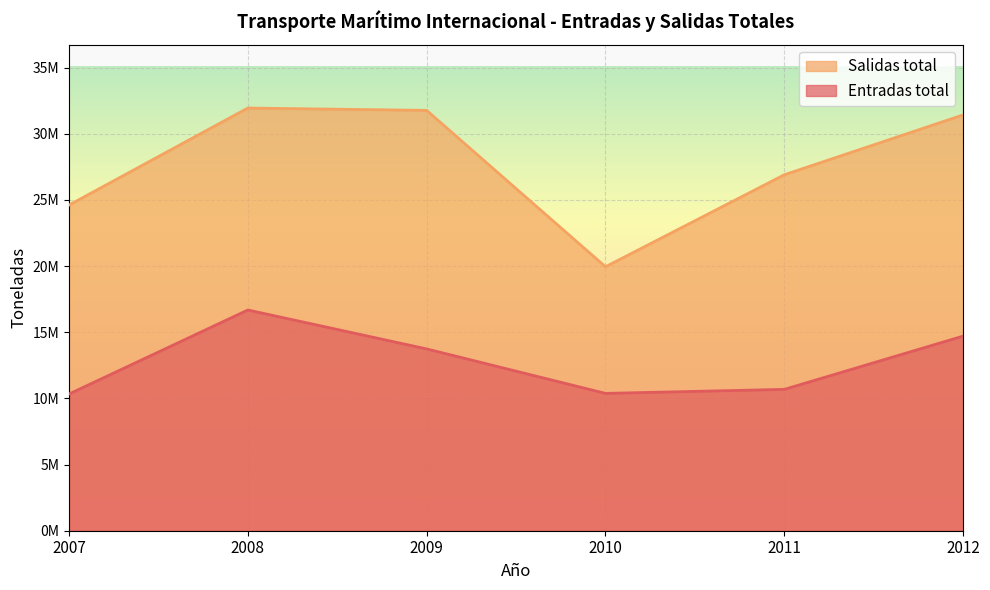

What is the lowest value of the Entradas total series?

10332762.0